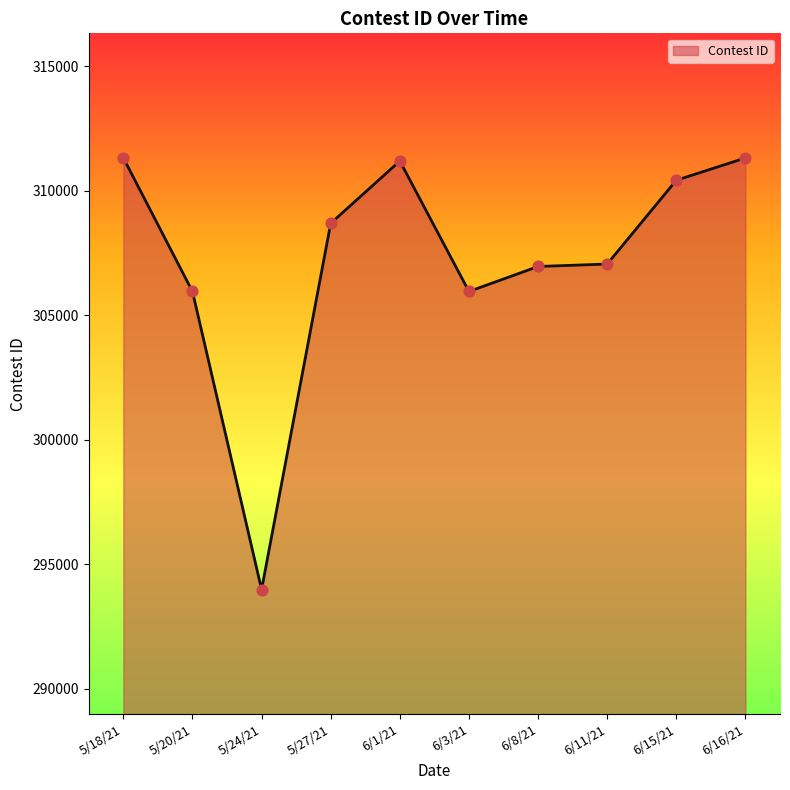

Which has a higher value, 5/18/21 or 6/11/21?

5/18/21